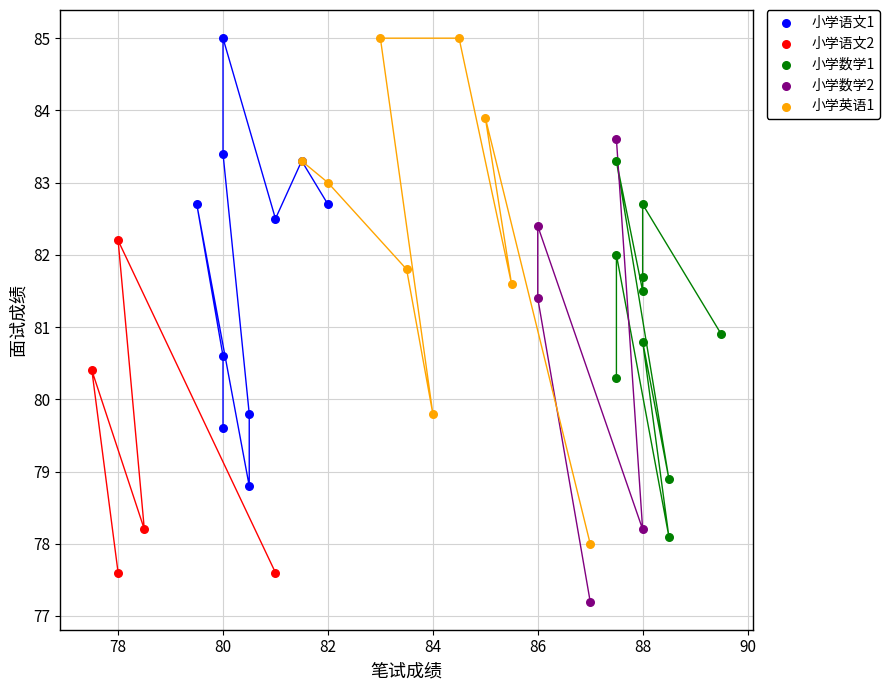

Which series has the widest spread of Y values?

小学英语1